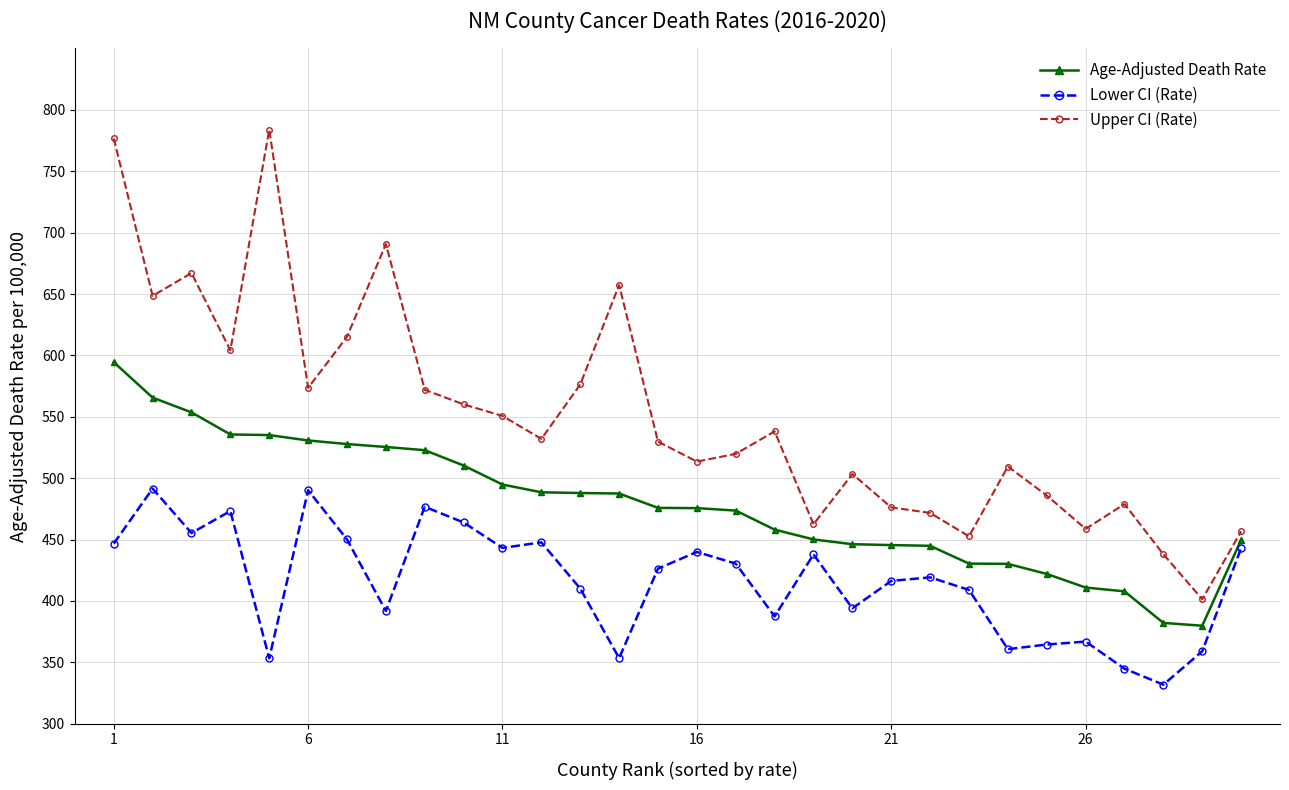

What is the smallest value displayed?

331.8